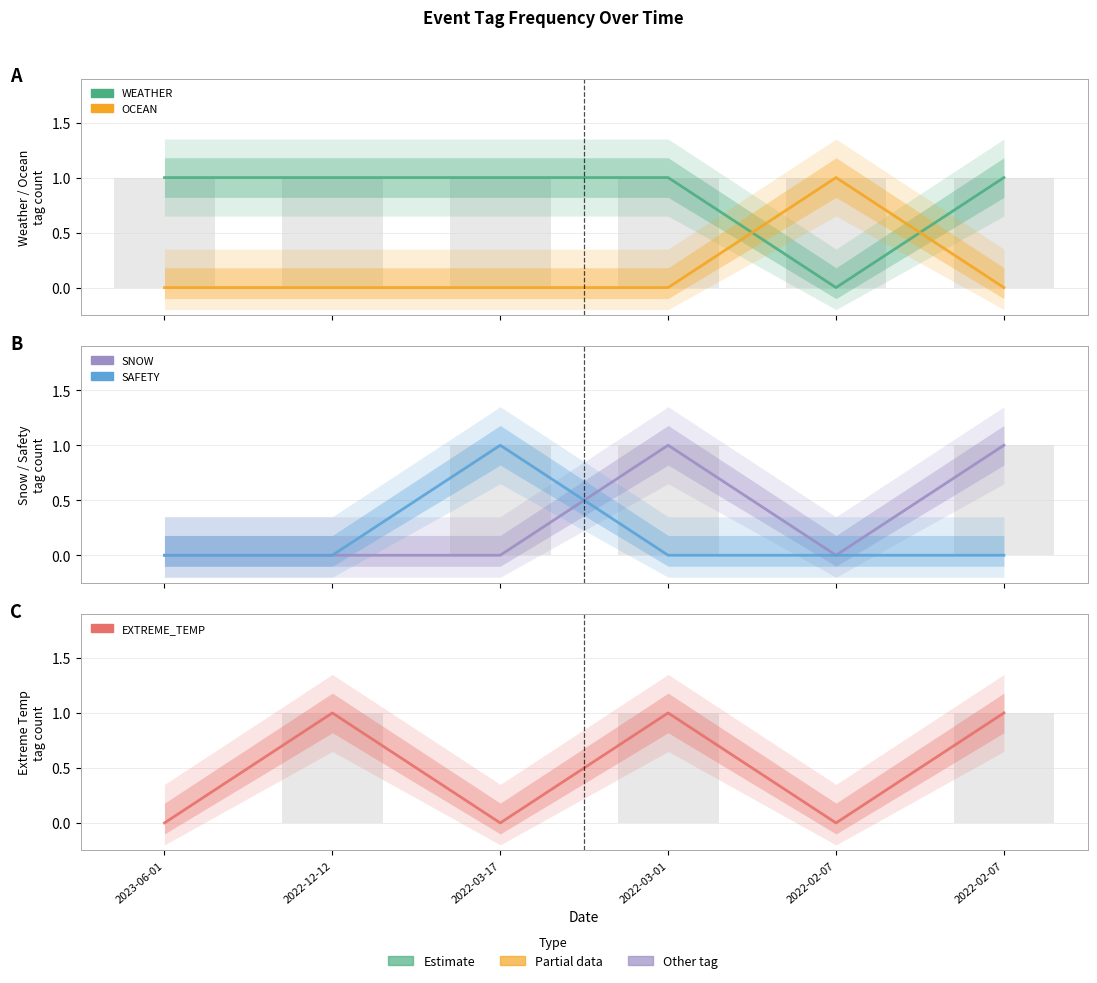

Which series has the widest spread of values?

WEATHER